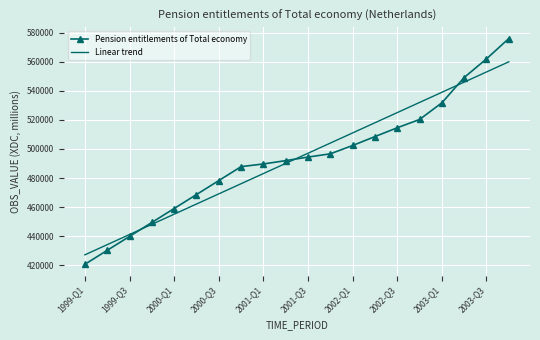

What is the minimum value shown in the chart?

420758.0